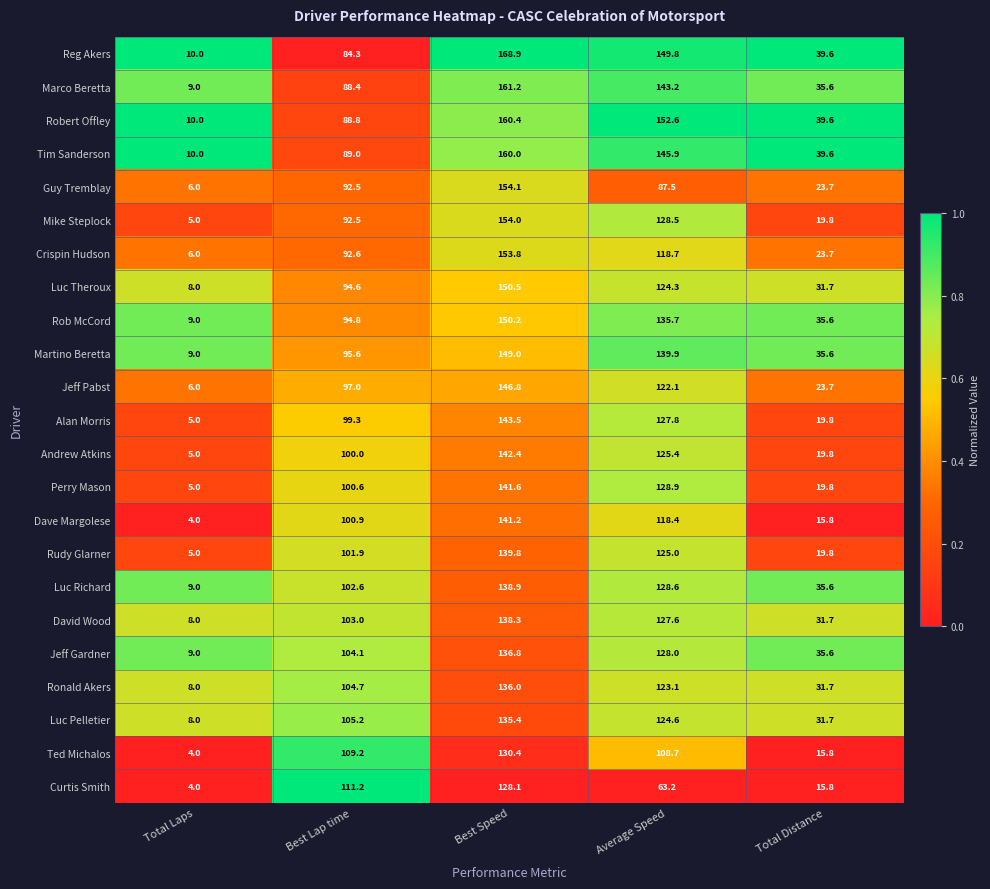

List the labels in order of Reg Akers value, smallest first.

Total Laps, Total Distance, Best Lap time, Average Speed, Best Speed